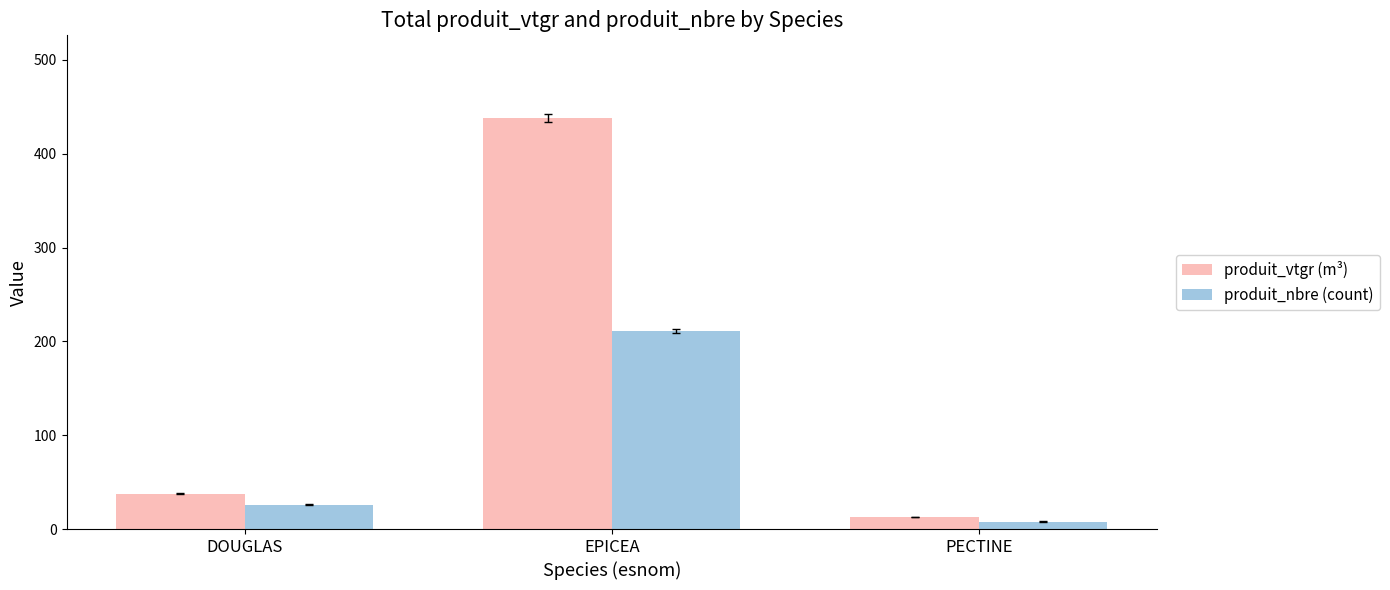

List the series in order of their peak value, highest first.

produit_vtgr (m³), produit_nbre (count)